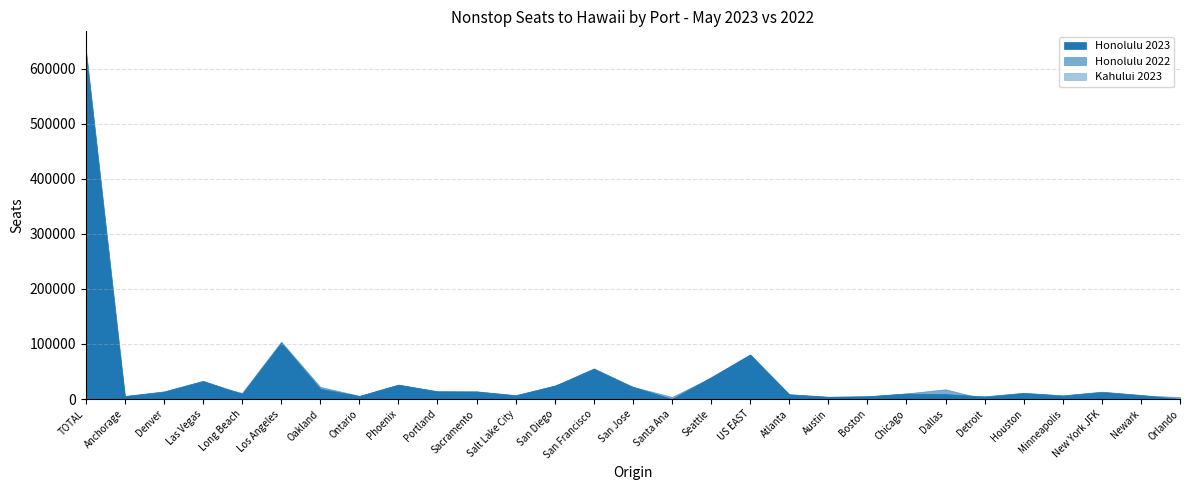

What is the difference between the maximum and second lowest values in the Honolulu 2023 series?

635963